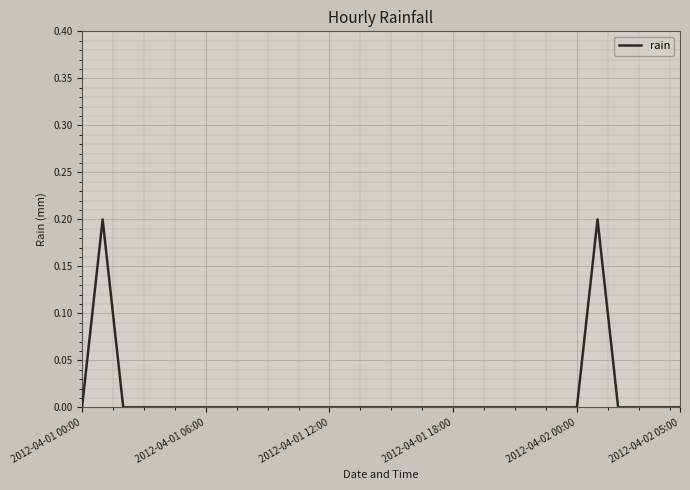

Reading left to right, transcribe all the data shown in this chart.

0.0	0.2	0.0	0.0	0.0	0.0	0.0	0.0	0.0	0.0	0.0	0.0	0.0	0.0	0.0	0.0	0.0	0.0	0.0	0.0	0.0	0.0	0.0	0.0	0.0	0.2	0.0	0.0	0.0	0.0